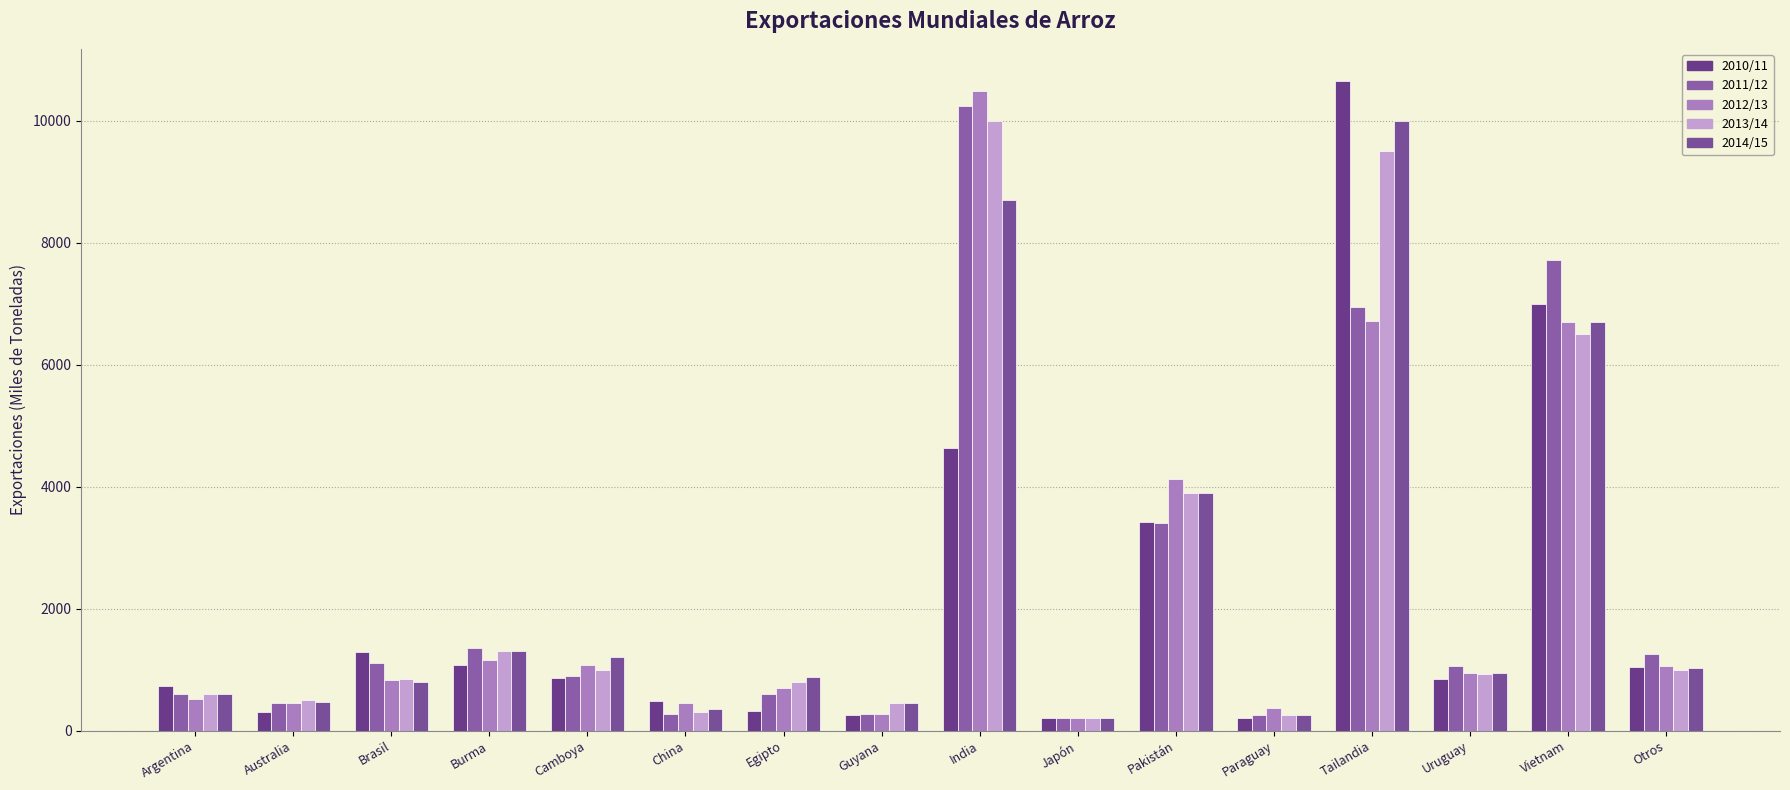

How many distinct data groups are displayed?

5